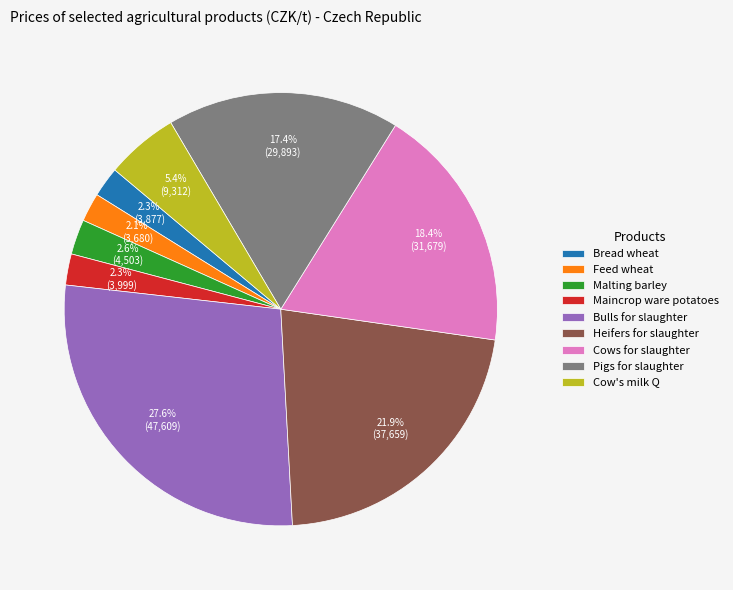

True or false: Cow's milk Q accounts for 1% of the total.

False